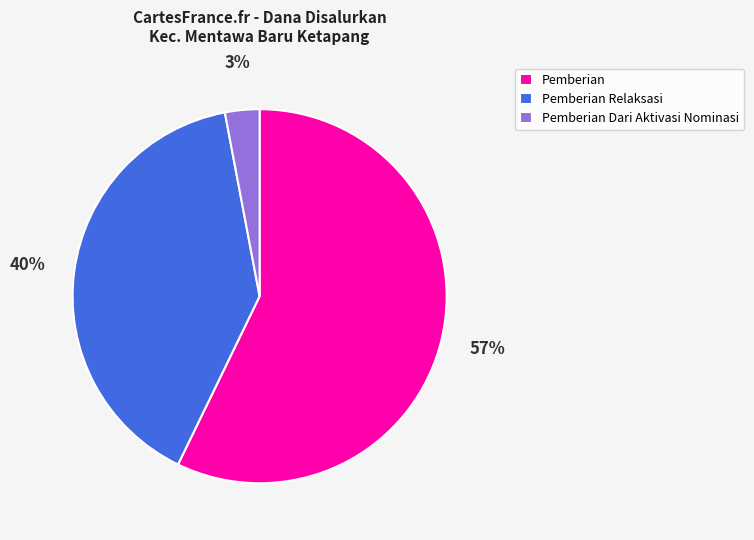

What is the smallest slice in the pie chart?

Pemberian Dari Aktivasi Nominasi